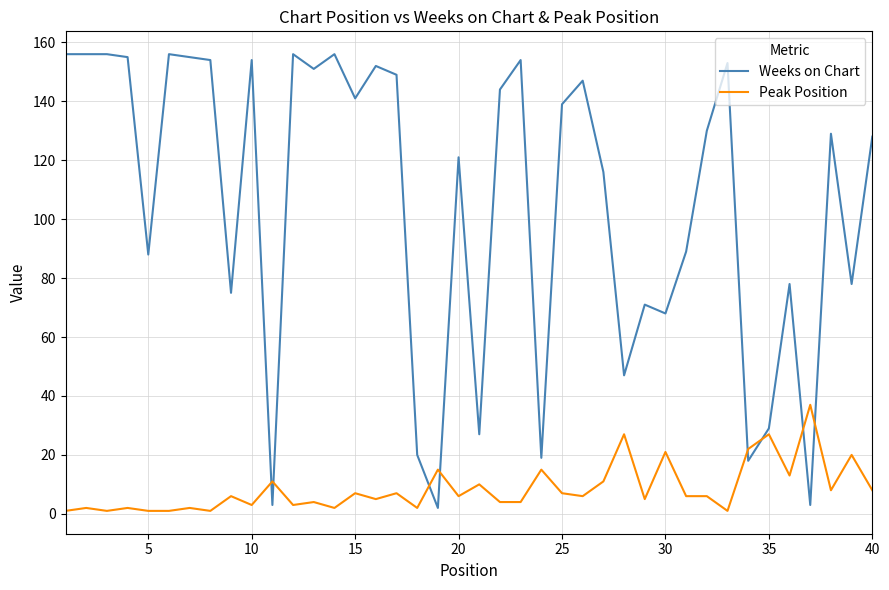

How many times do Peak Position and Weeks on Chart cross each other?

8